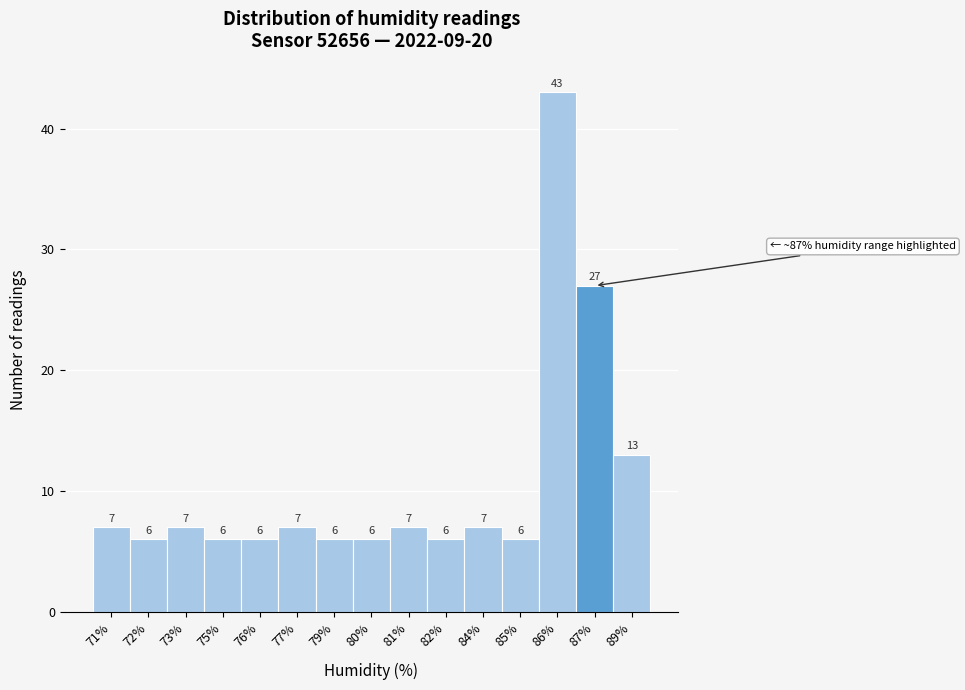

Reading left to right, extract all data points from this chart.

71%=7	72%=6	73%=7	75%=6	76%=6	77%=7	79%=6	80%=6	81%=7	82%=6	84%=7	85%=6	86%=43	87%=27	89%=13